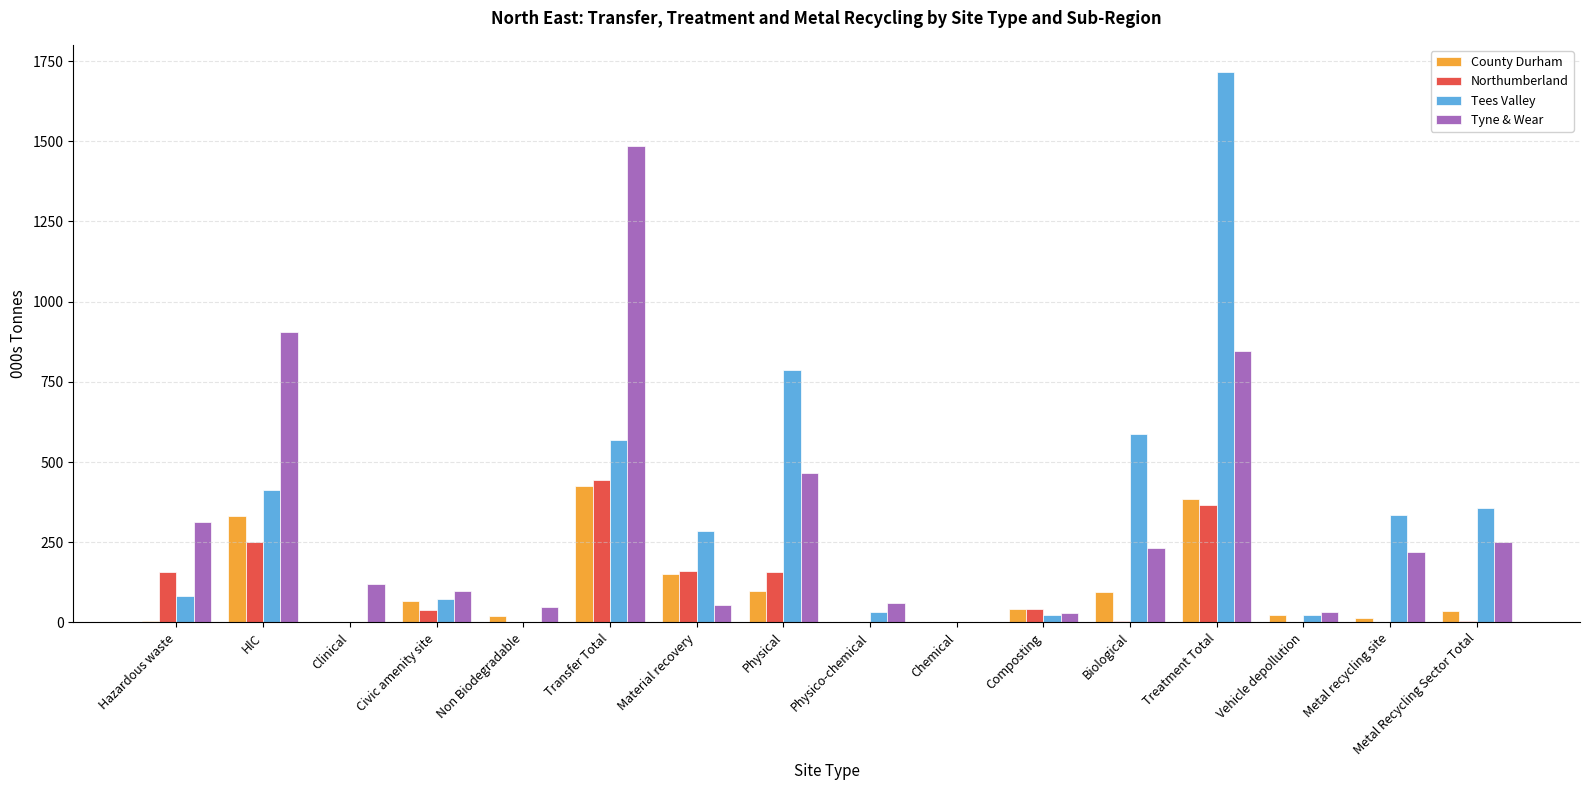

The Tees Valley series shows 647.2 at HlC. True or false?

False